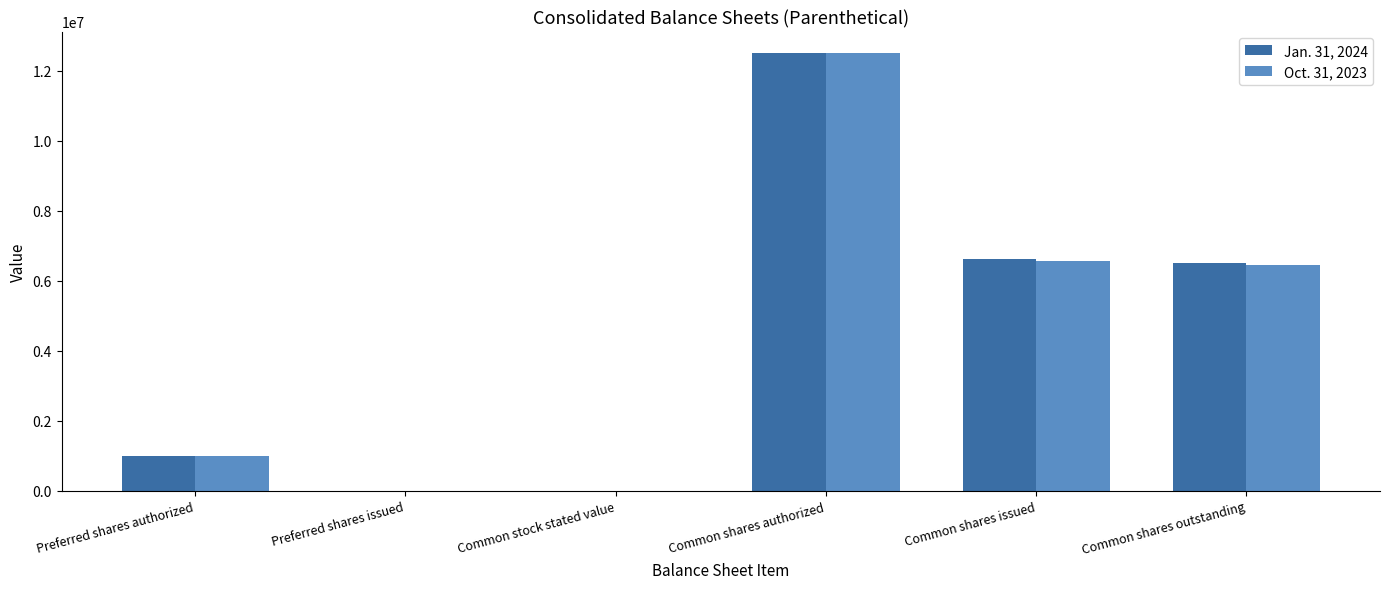

Which series changed the most between Preferred shares authorized and Common shares issued?

Jan. 31, 2024